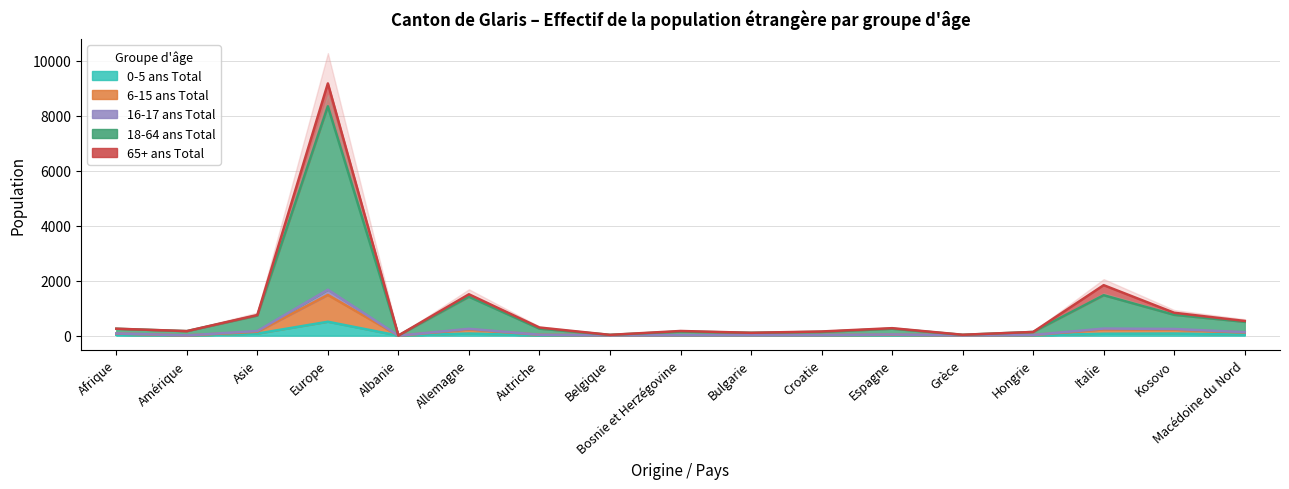

What position from the left is Autriche?

7